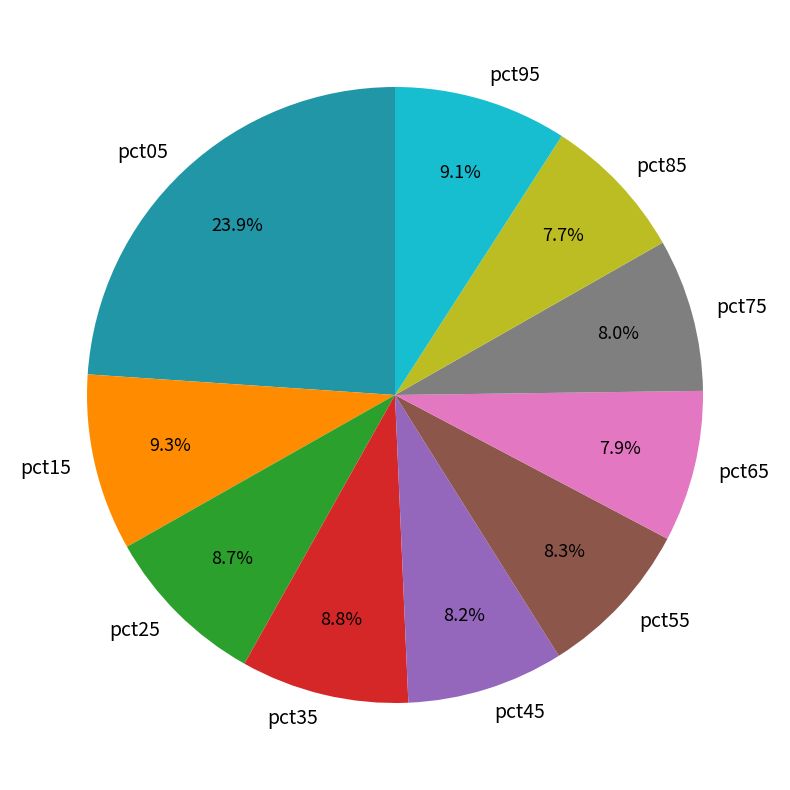

True or false: pct55 accounts for 8% of the total.

True